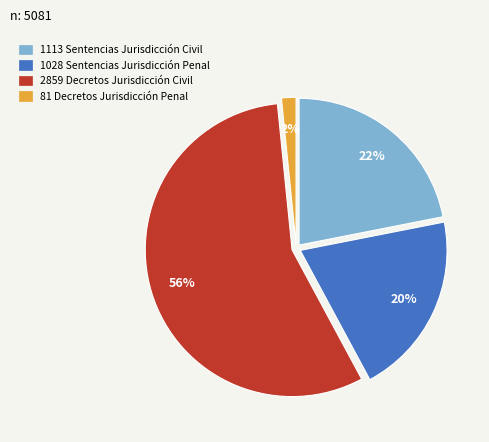

To the nearest percent, what percentage of the pie is 1113 Sentencias Jurisdicción Civil?

22%